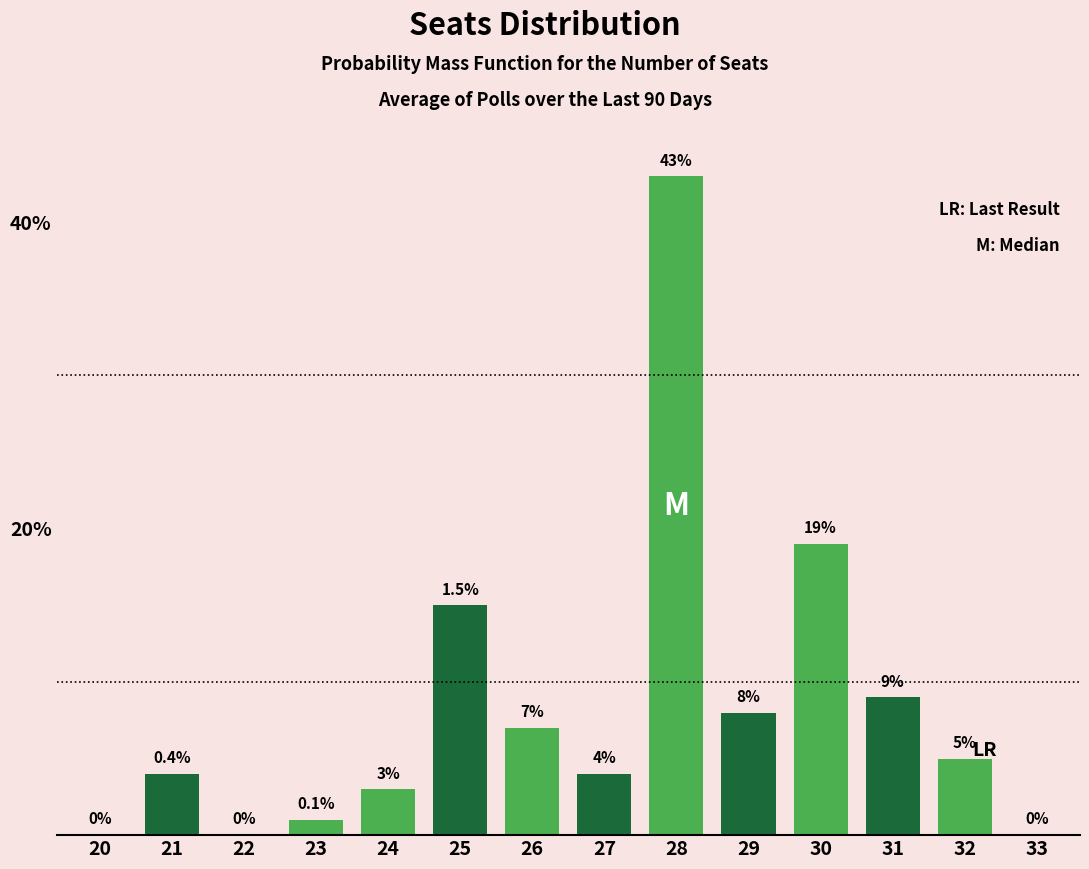

Reading right to left, transcribe all the data shown in this chart.

33=0	32=5	31=9	30=19	29=8	28=43	27=4	26=7	25=15	24=3	23=1	22=0	21=4	20=0